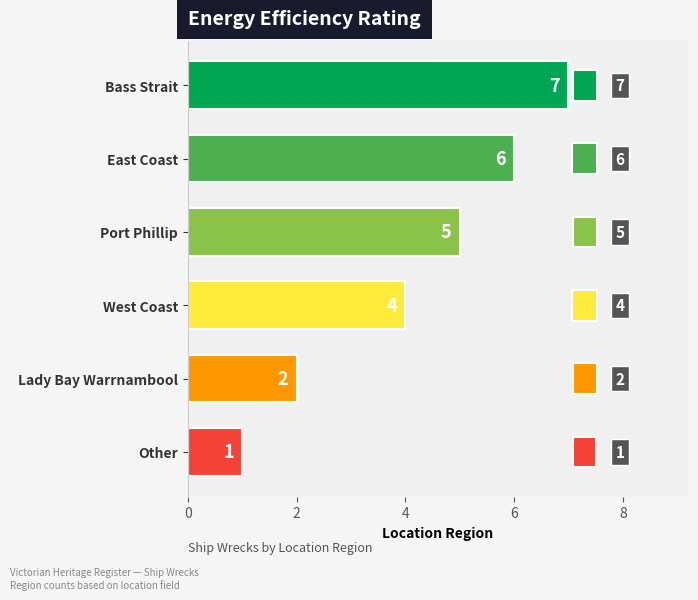

Is it true that the value at Port Phillip is 7?

False